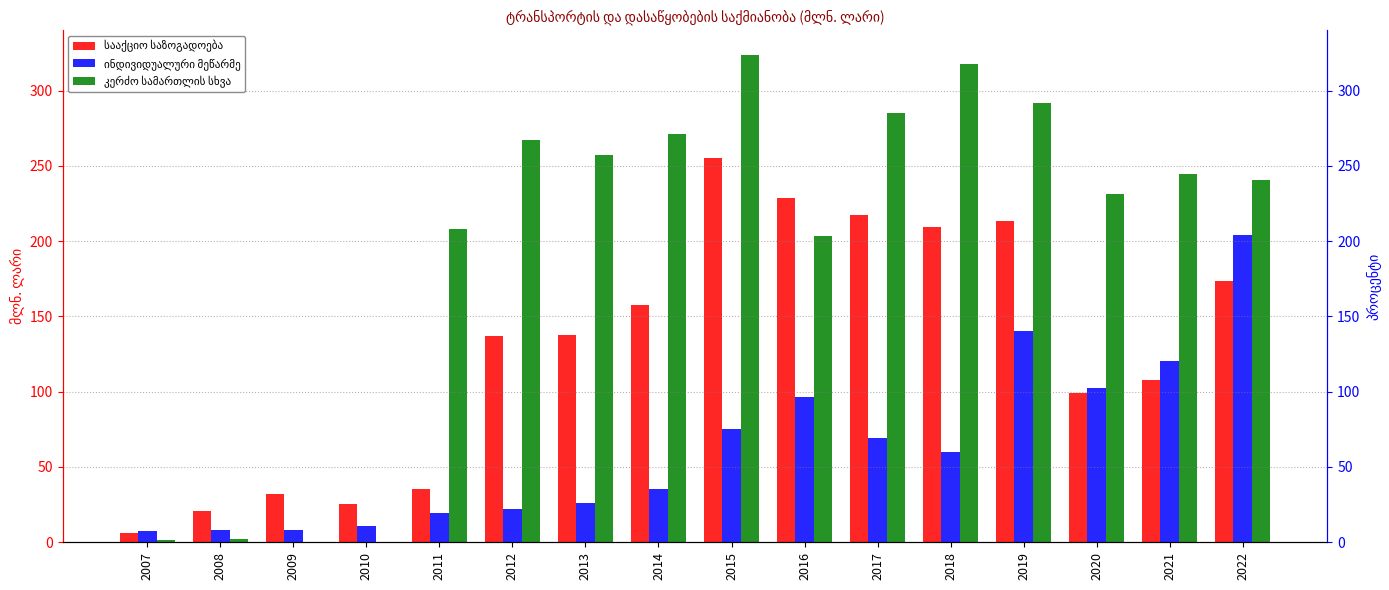

What is the sum of all კერძო სამართლის სხვა values?

3145.6